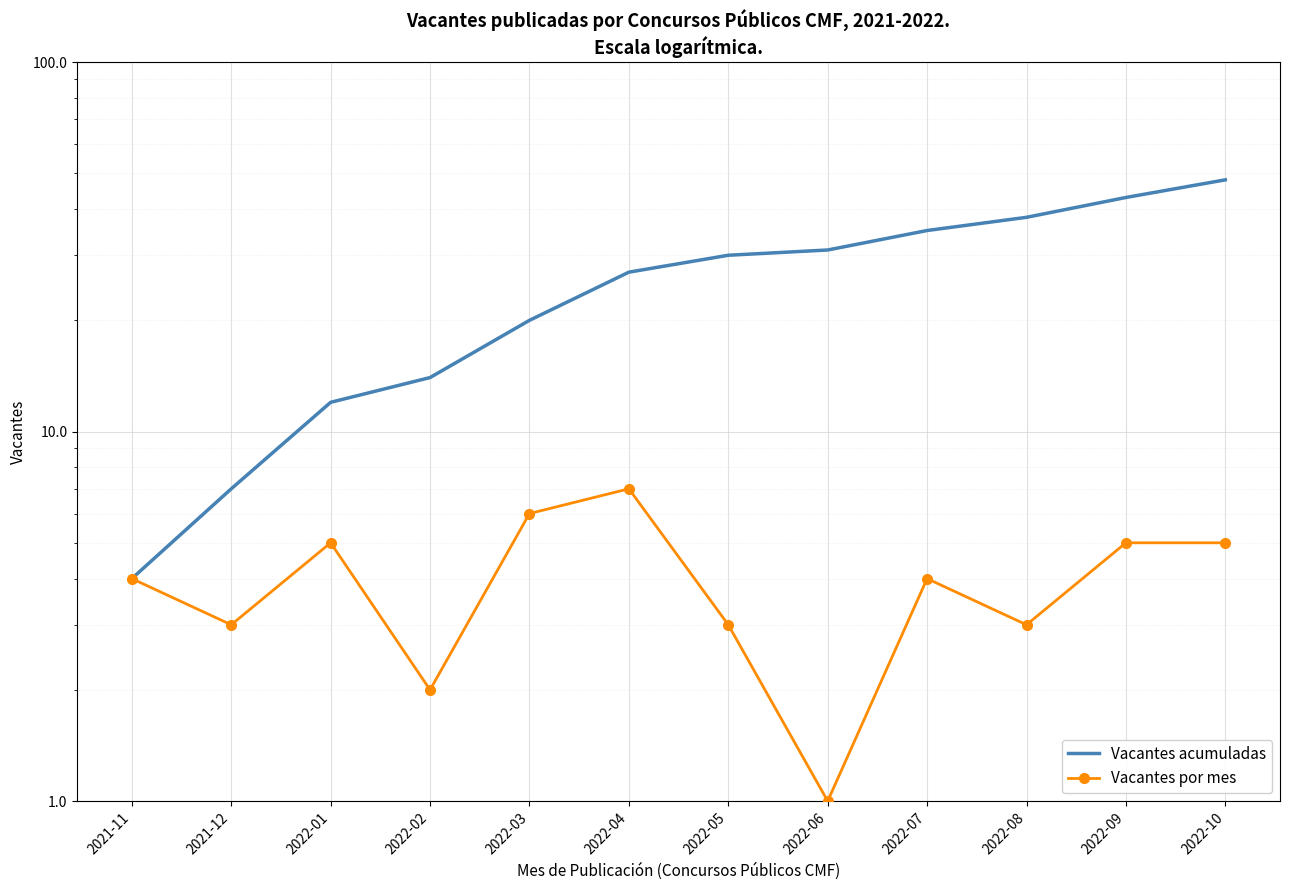

True or false: Vacantes por mes and Vacantes acumuladas intersect in this chart.

False